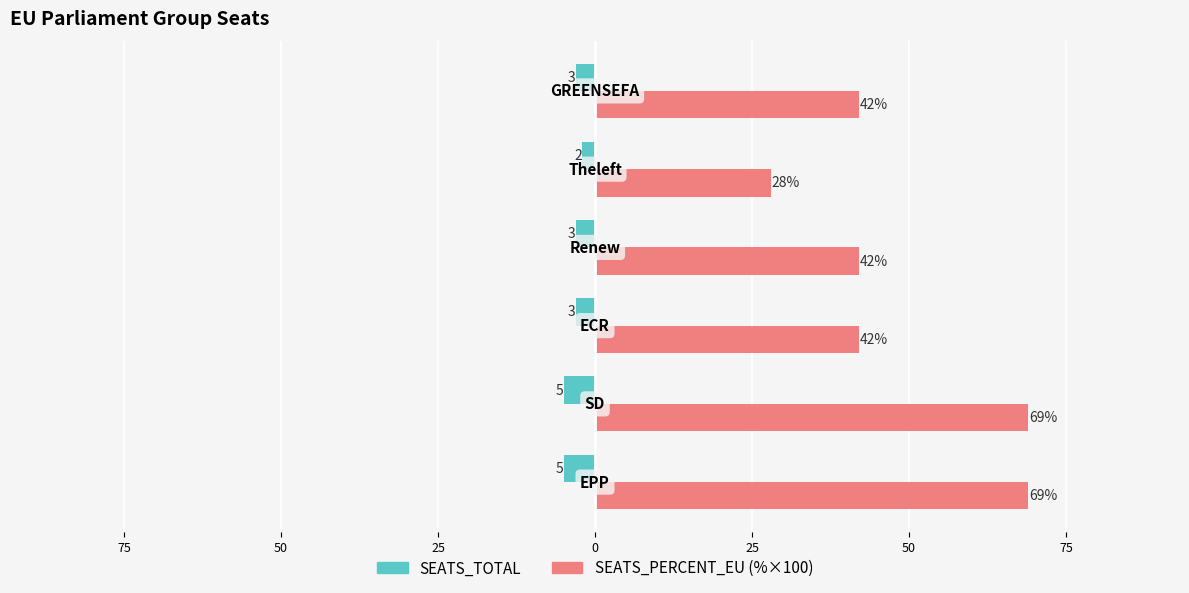

How many bars are there in each group?

2